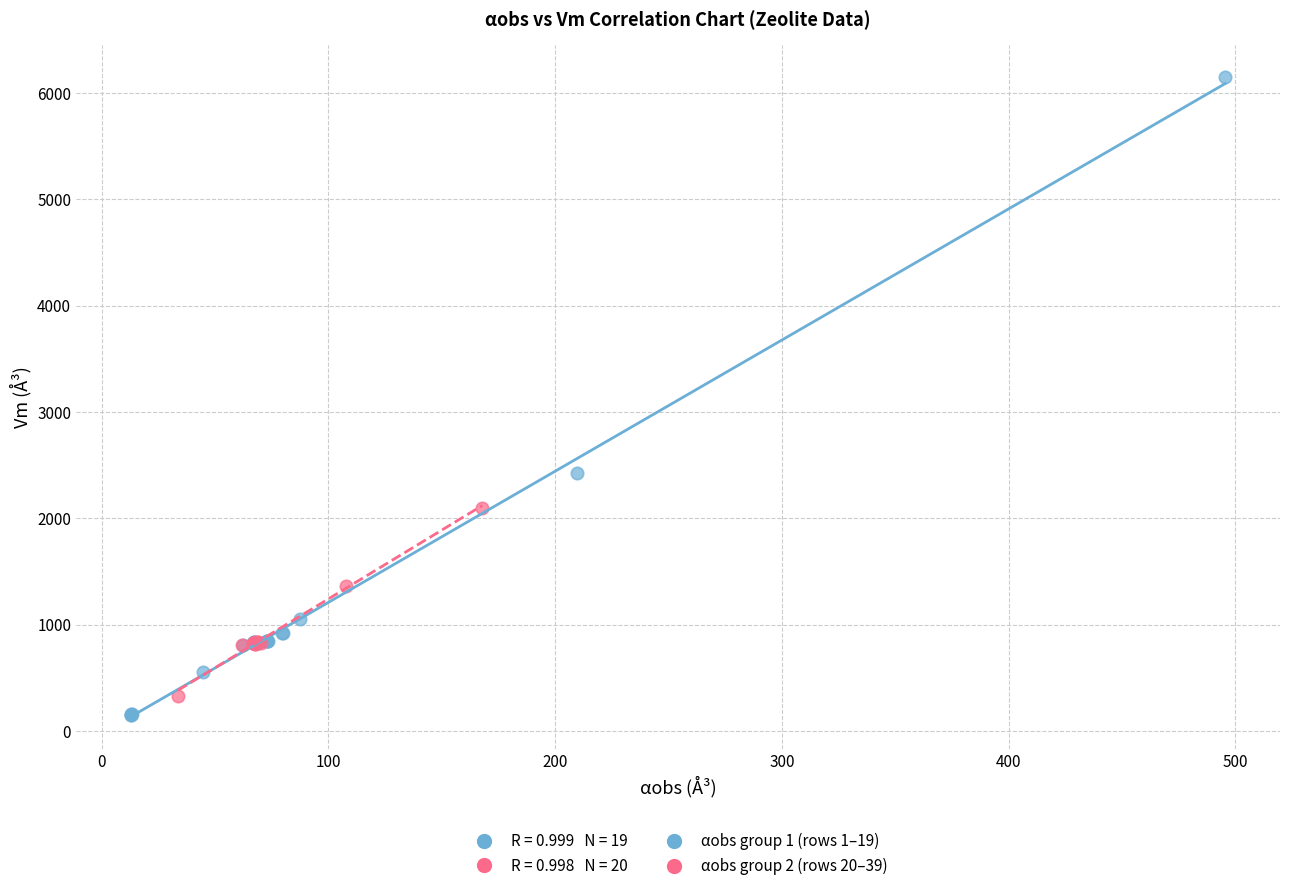

Which series contains the highest Y value?

αobs group 1 (rows 1–19)